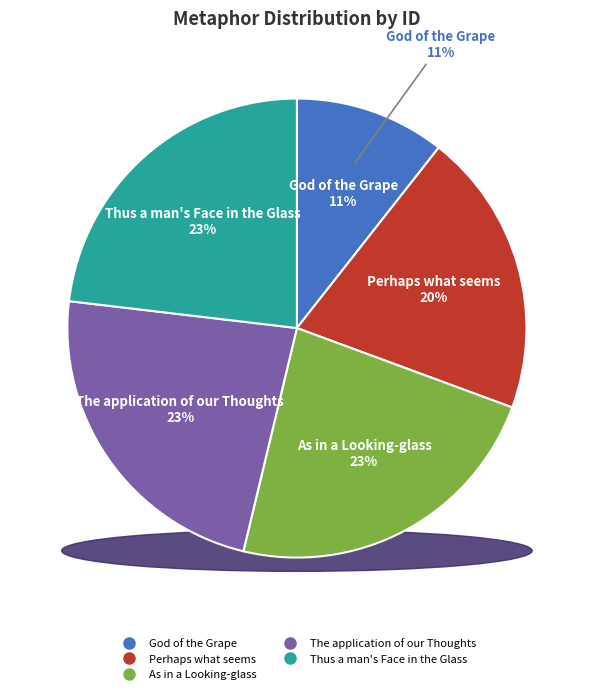

Is it true that Perhaps what seems is 20% of the pie?

True